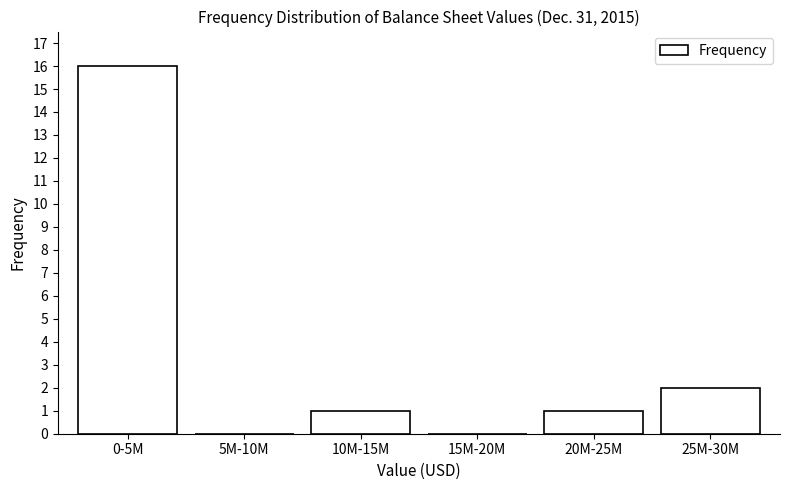

Reading left to right, what are all the values shown in this chart?

0-5M=16	5M-10M=0	10M-15M=1	15M-20M=0	20M-25M=1	25M-30M=2